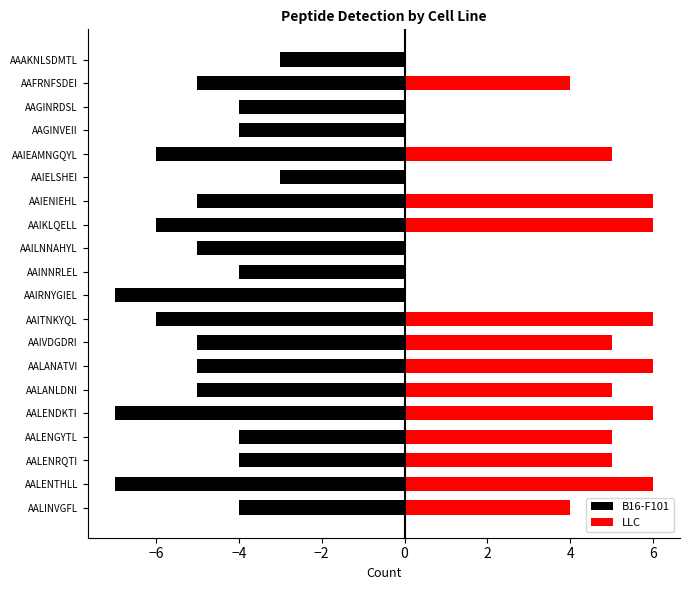

At how many categories does at least one series exceed 2?

13